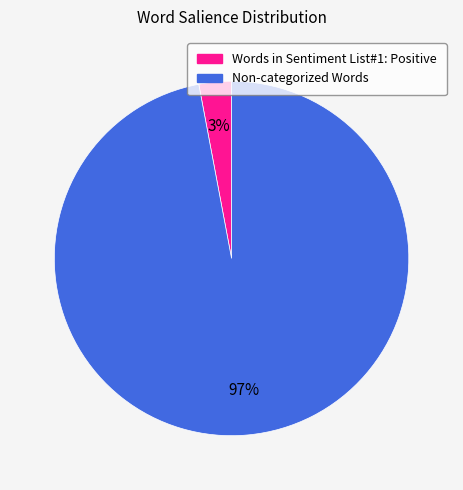

To the nearest percent, what is the average slice percentage?

50%